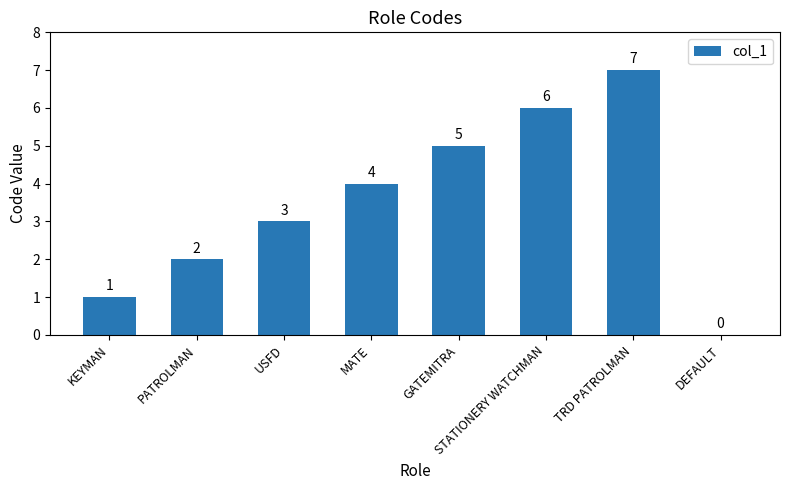

Which category has the highest value across all series?

TRD PATROLMAN